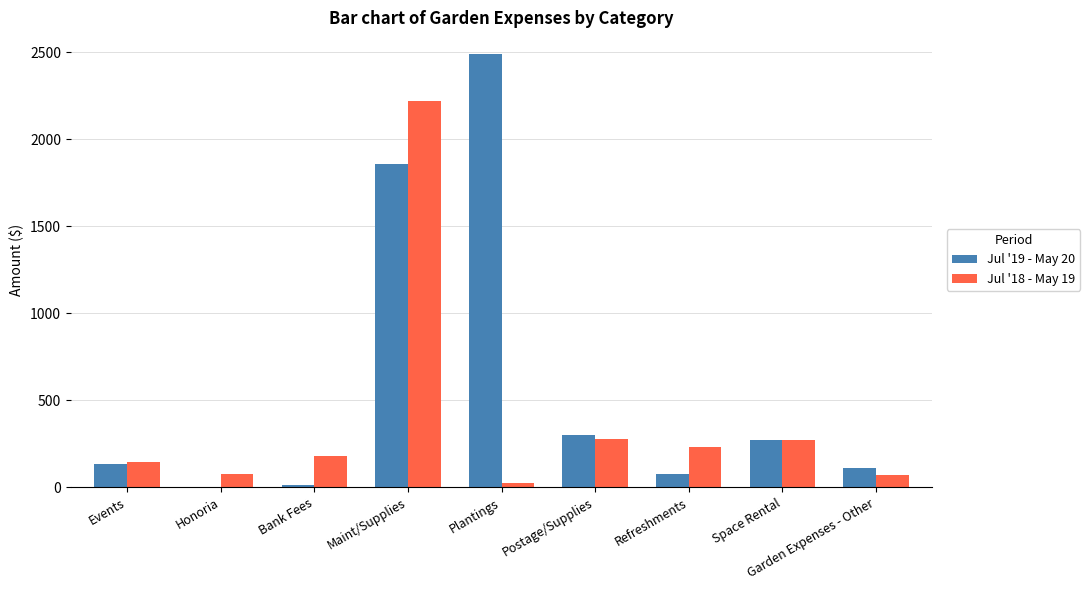

What is the difference between the Jul '19 - May 20 values at Bank Fees and Maint/Supplies?

1840.7